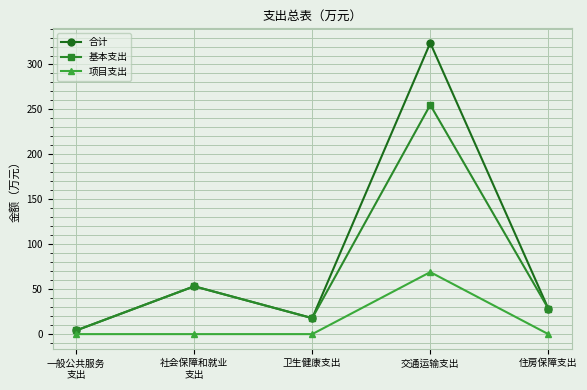

Which series has the largest total across all categories?

合计